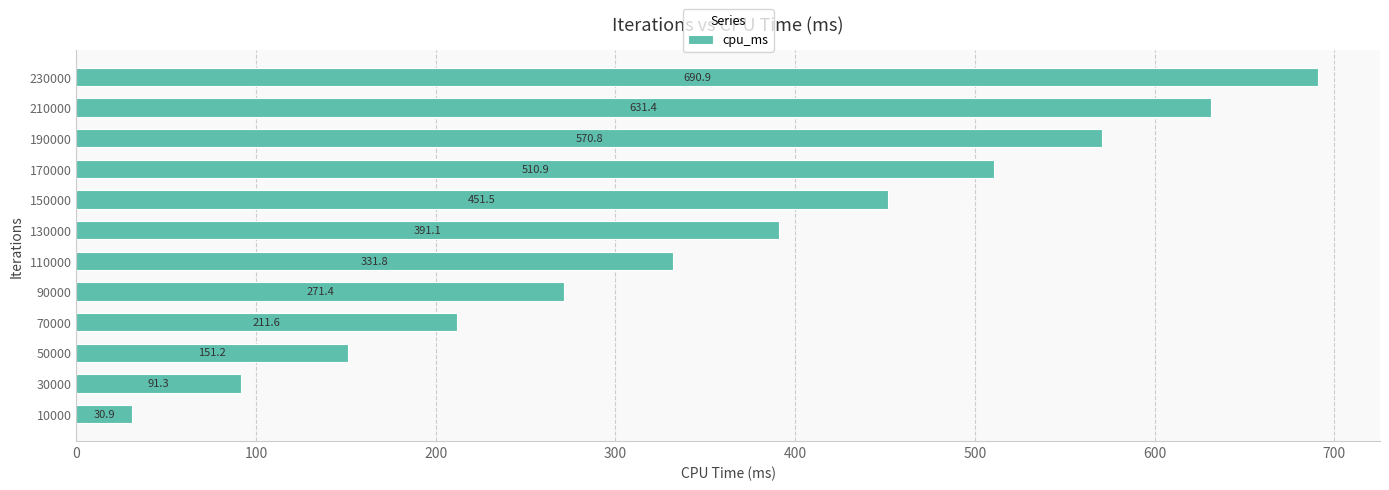

List the labels in order of value, largest first.

230000, 210000, 190000, 170000, 150000, 130000, 110000, 90000, 70000, 50000, 30000, 10000